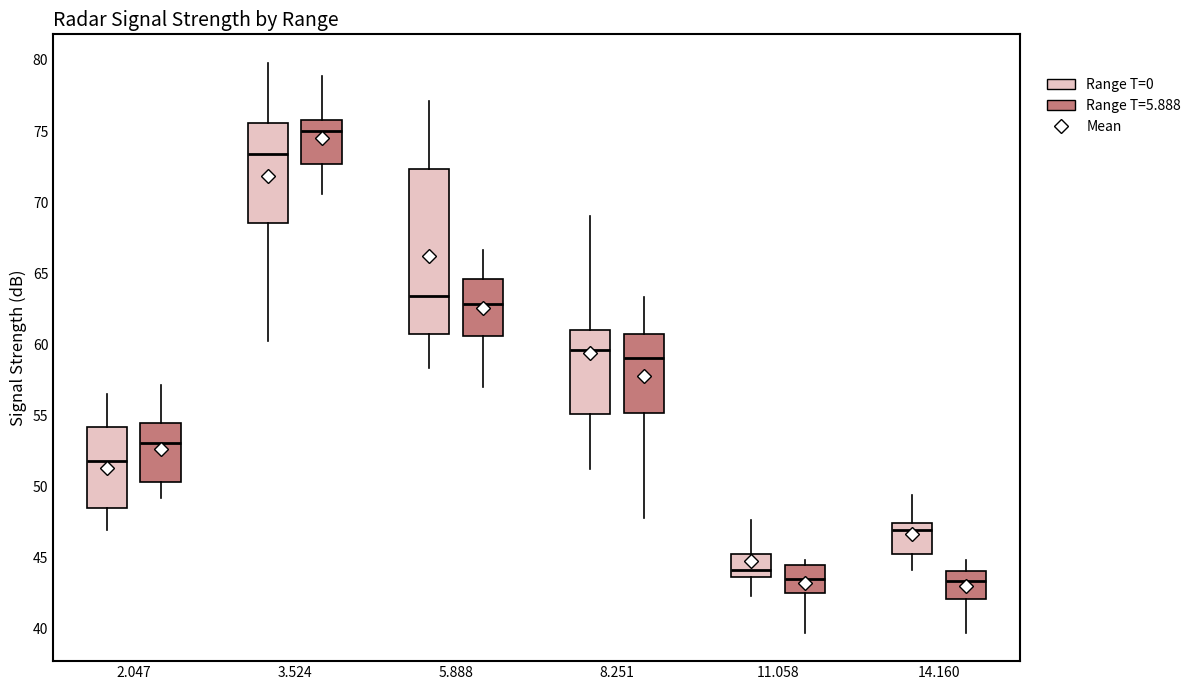

Reading left to right, read every box against the y-axis: the position of its median line, the range the box covers, and the ends of its whiskers. The values are not printed on the chart, so give them approximately, as read against the axis.

2.047 (Range T=0): median 52.0, box 48.5 to 54.0, whiskers 47.0 to 56.5
2.047 (Range T=5.888): median 53.0, box 50.5 to 54.5, whiskers 49.0 to 57.0
3.524 (Range T=0): median 73.5, box 68.5 to 75.5, whiskers 60.0 to 80.0
3.524 (Range T=5.888): median 75.0, box 72.5 to 76.0, whiskers 70.5 to 79.0
5.888 (Range T=0): median 63.5, box 60.5 to 72.5, whiskers 58.5 to 77.0
5.888 (Range T=5.888): median 63.0, box 60.5 to 64.5, whiskers 57.0 to 66.5
8.251 (Range T=0): median 59.5, box 55.0 to 61.0, whiskers 51.0 to 69.0
8.251 (Range T=5.888): median 59.0, box 55.0 to 60.5, whiskers 48.0 to 63.5
11.058 (Range T=0): median 44.0, box 43.5 to 45.0, whiskers 42.5 to 47.5
11.058 (Range T=5.888): median 43.5, box 42.5 to 44.5, whiskers 39.5 to 45.0
14.160 (Range T=0): median 47.0, box 45.0 to 47.5, whiskers 44.0 to 49.5
14.160 (Range T=5.888): median 43.5, box 42.0 to 44.0, whiskers 39.5 to 45.0